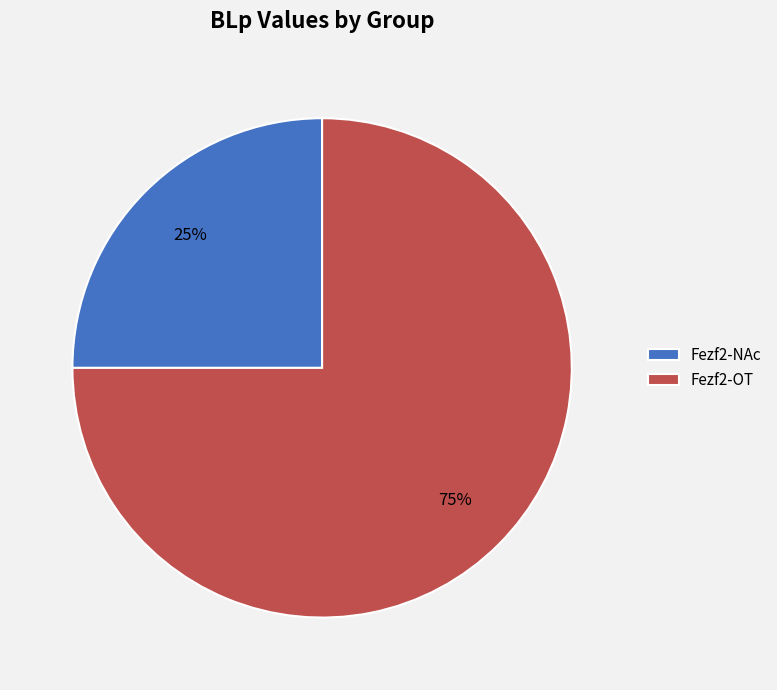

To the nearest percent, what is the combined percentage of Fezf2-OT and Fezf2-NAc?

100%